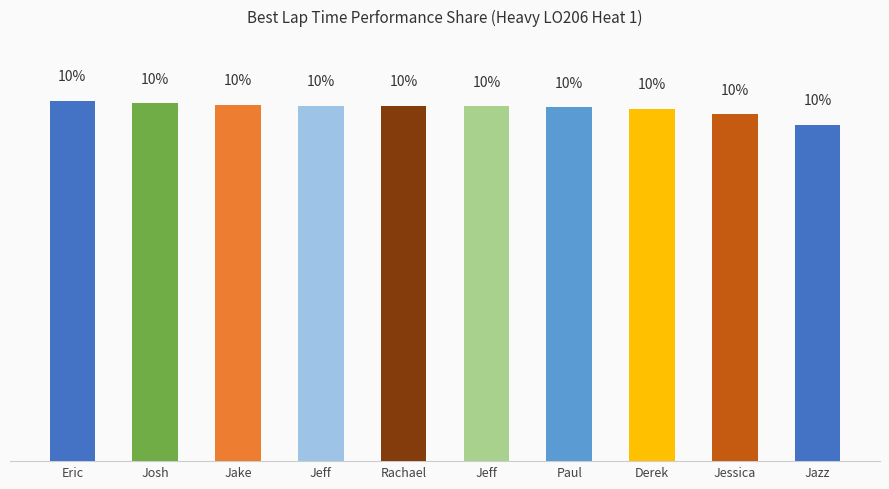

List the labels in order of value, largest first.

Eric, Josh, Jake, Jeff, Rachael, Jeff, Paul, Derek, Jessica, Jazz